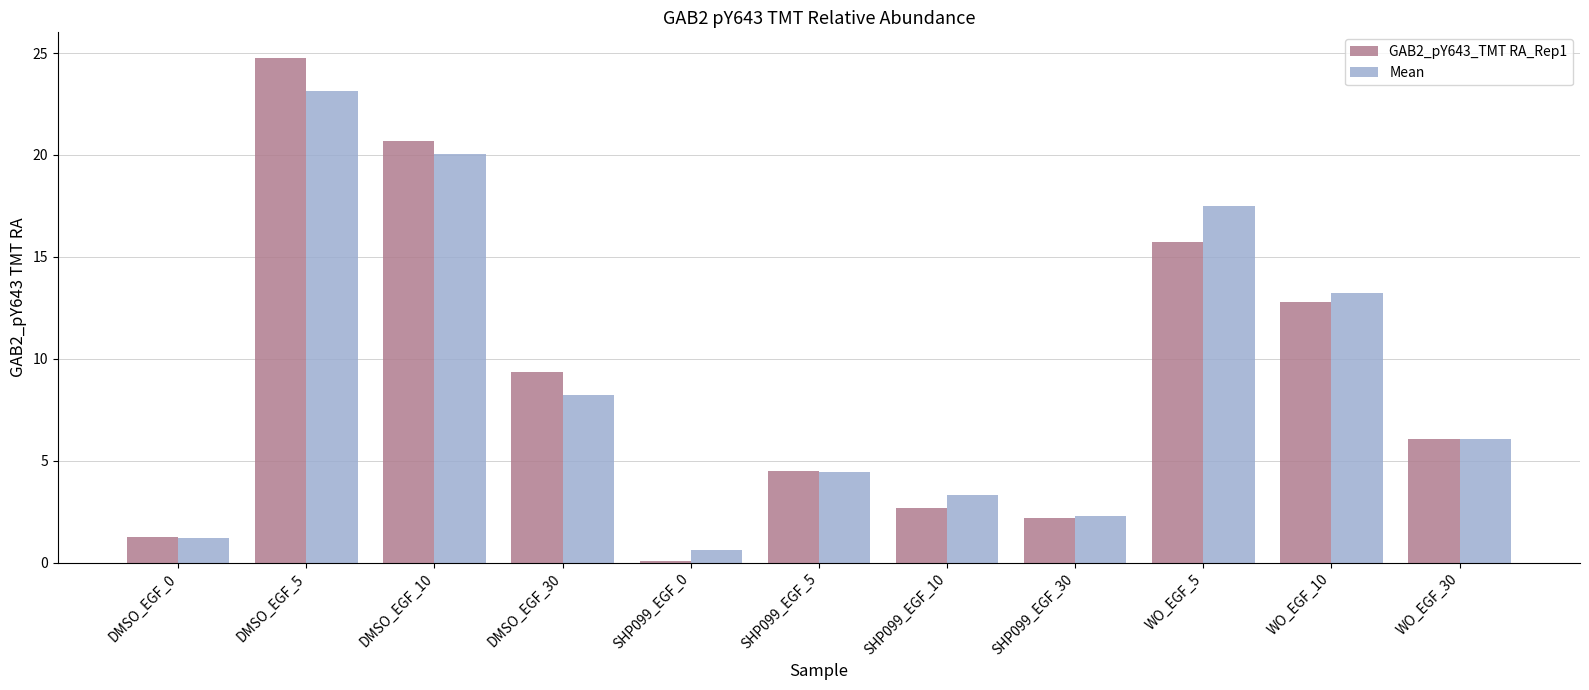

At which category is the sum across all series the highest?

DMSO_EGF_5